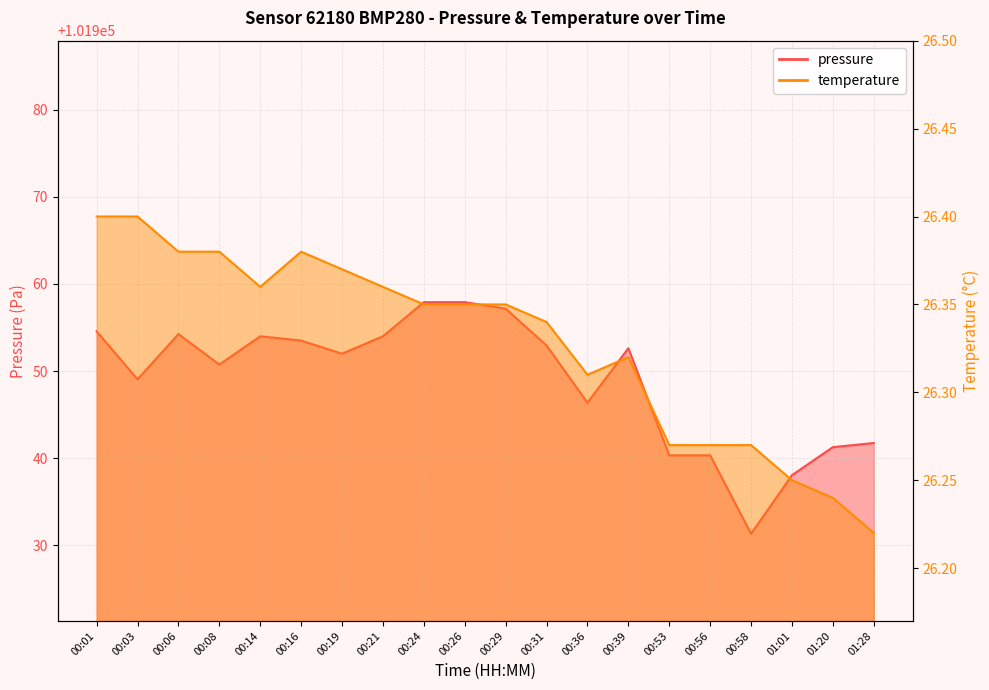

True or false: temperature has a value of 26.3 at 00:56.

True